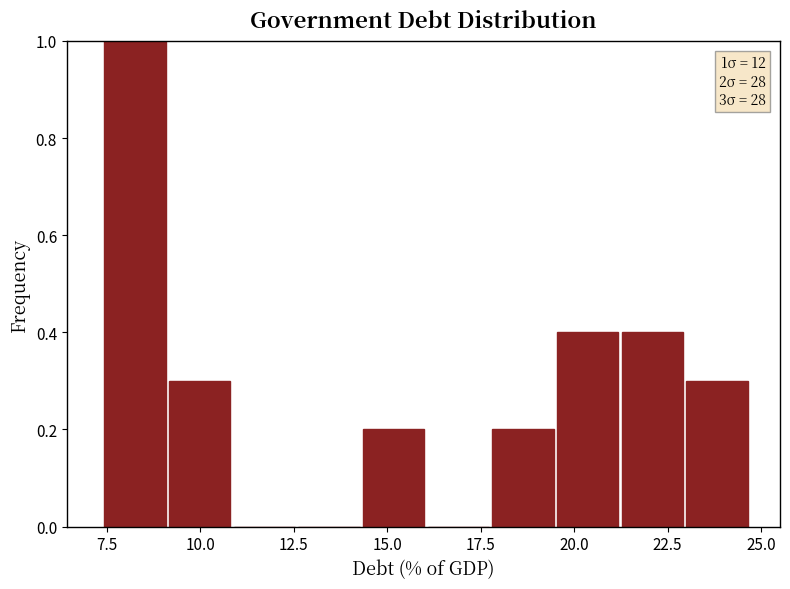

Around what value on the x-axis is the tallest bar? Give the approximate position of its centre, as read against the axis.

8.5